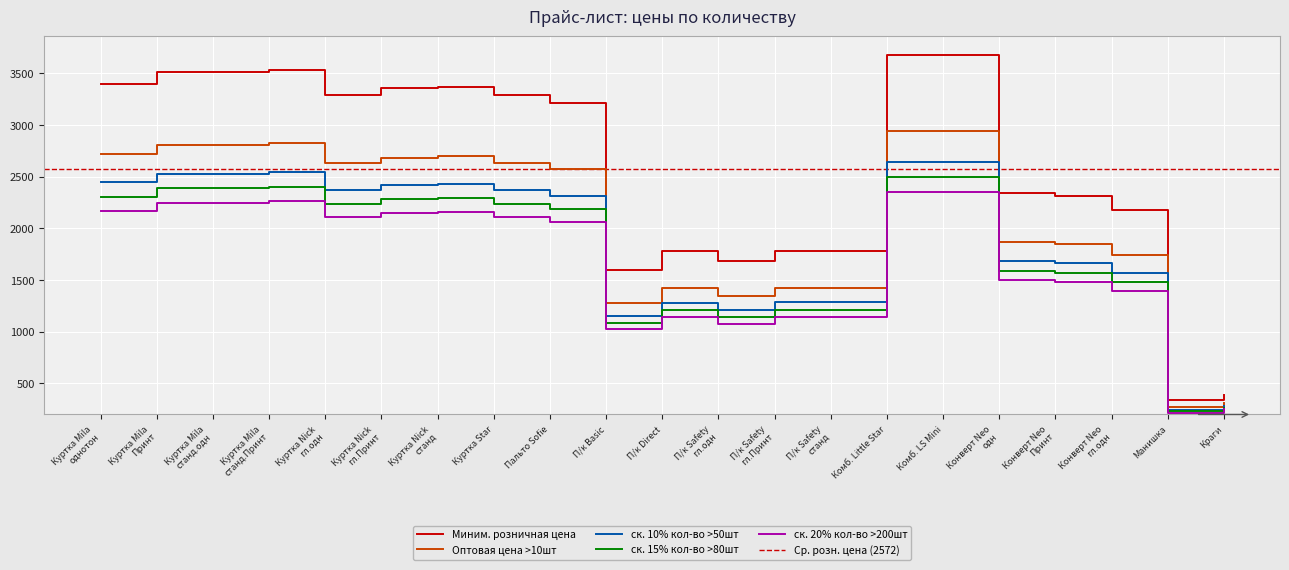

True or false: Оптовая цена >10шт and ск. 15% кол-во >80шт cross at least once.

False